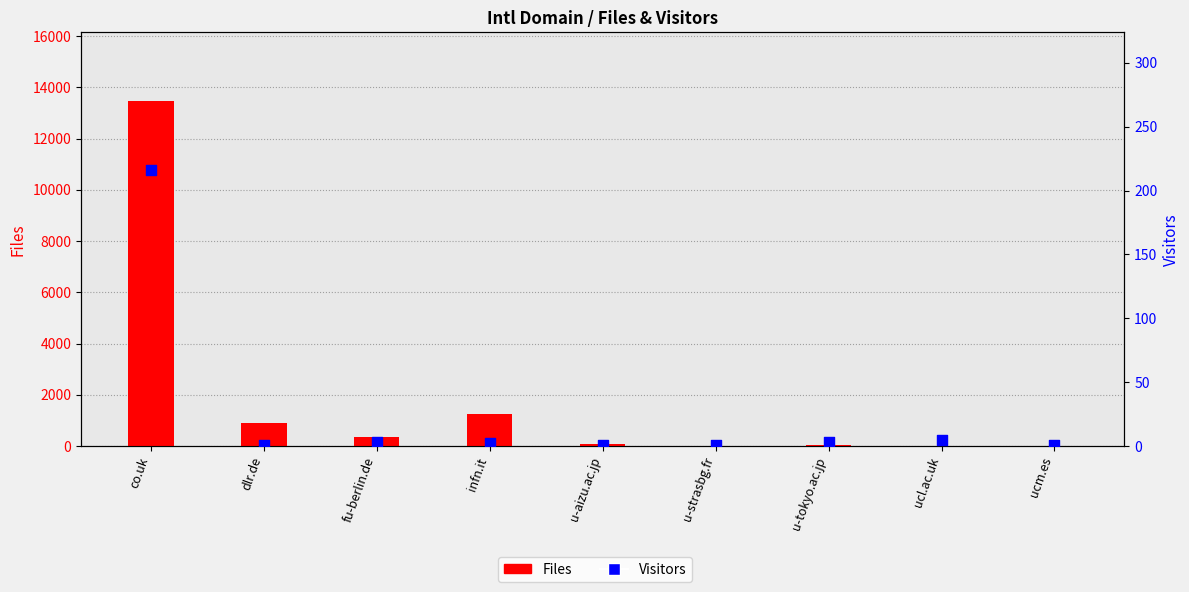

What is the total value across all series at ucm.es?

6